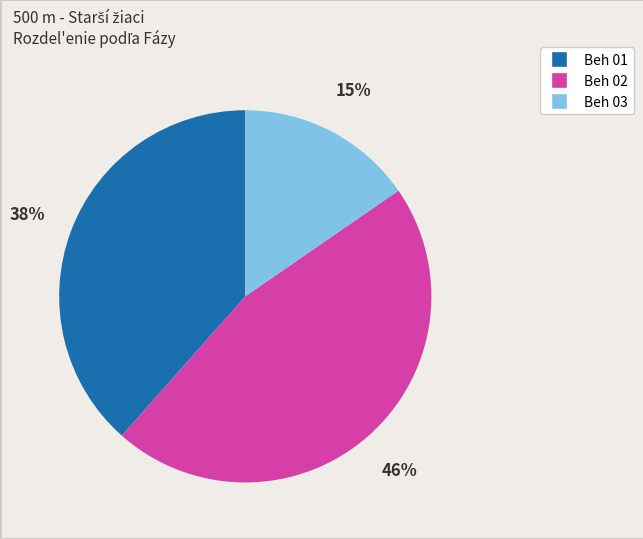

Which category has the biggest portion of the pie?

Beh 02